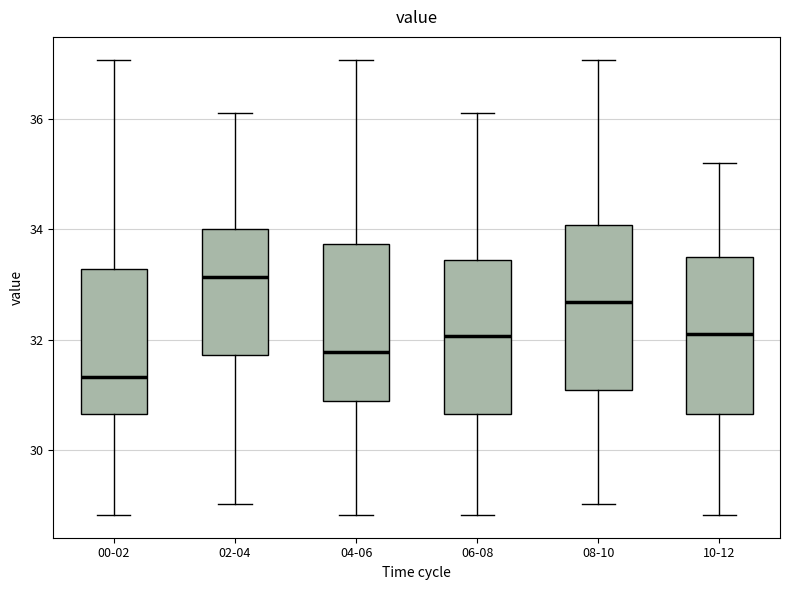

Where does the upper whisker of the box for 02-04 end on the y-axis? The values are not printed on the chart, so give them approximately, as read against the axis.

36.2